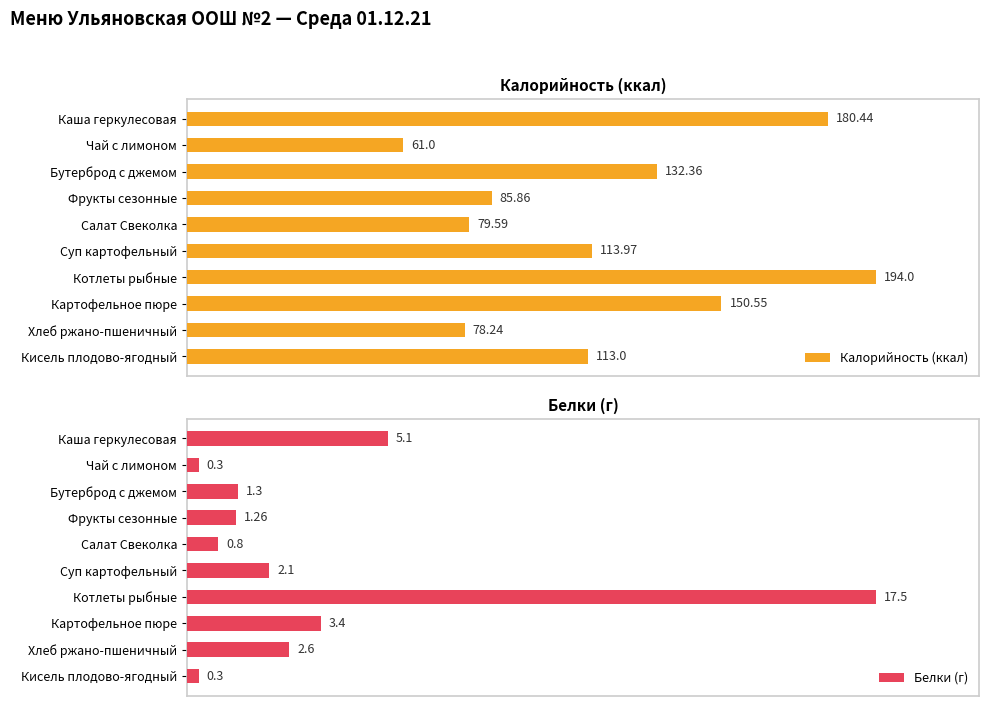

At which label is Белки (г) closest to 8?

Каша геркулесовая